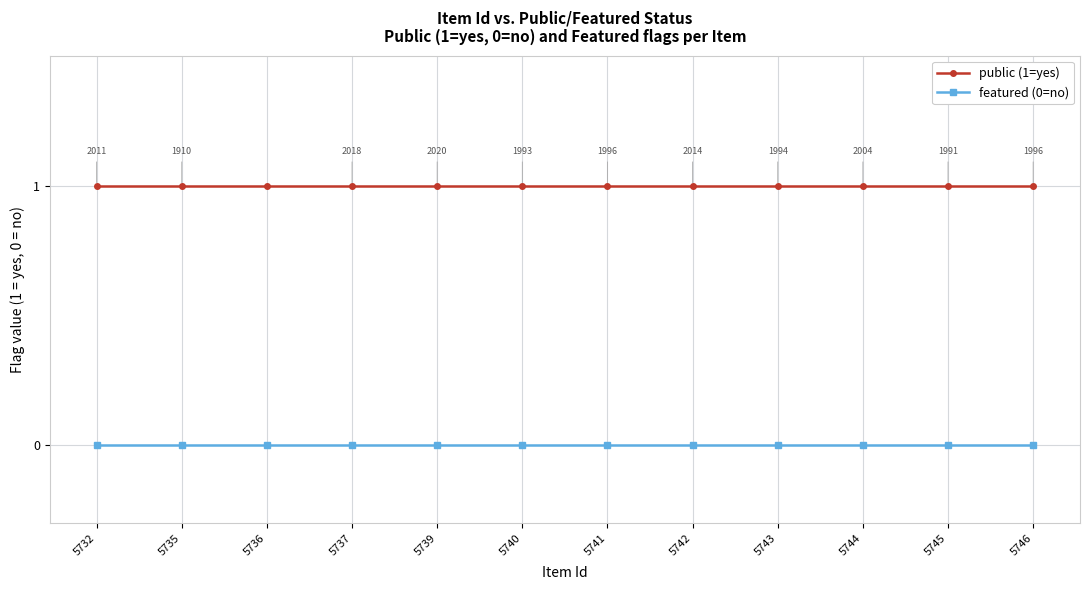

What are all the series names shown in the legend?

public (1=yes), featured (0=no)